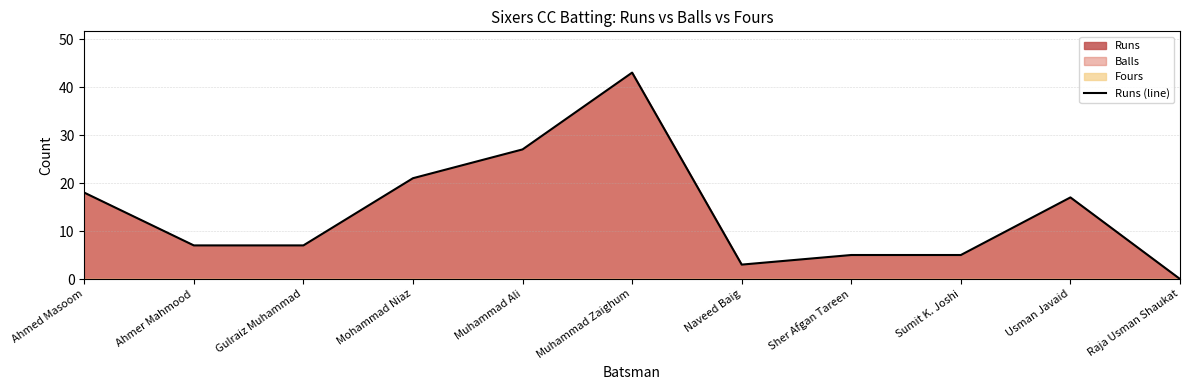

Which category has the lowest value across all series?

Raja Usman Shaukat